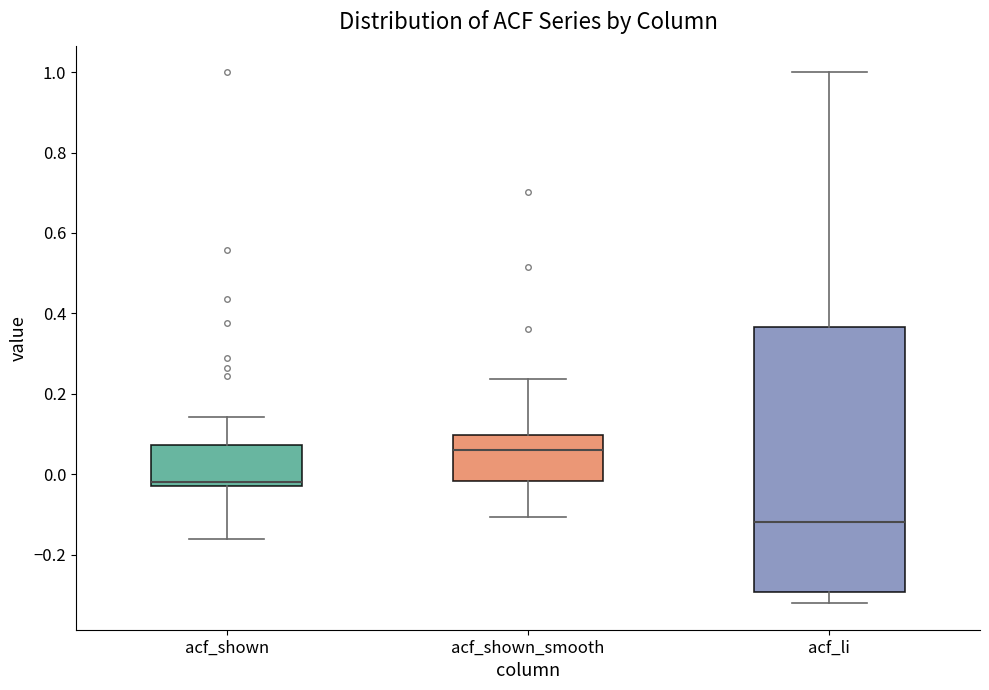

Reading left to right, read every box against the y-axis: the position of its median line, the range the box covers, and the ends of its whiskers. The values are not printed on the chart, so give them approximately, as read against the axis.

acf_shown: median -0.02, box -0.04 to 0.08, whiskers -0.16 to 0.14
acf_shown_smooth: median 0.06, box -0.02 to 0.10, whiskers -0.10 to 0.24
acf_li: median -0.12, box -0.30 to 0.36, whiskers -0.32 to 1.00